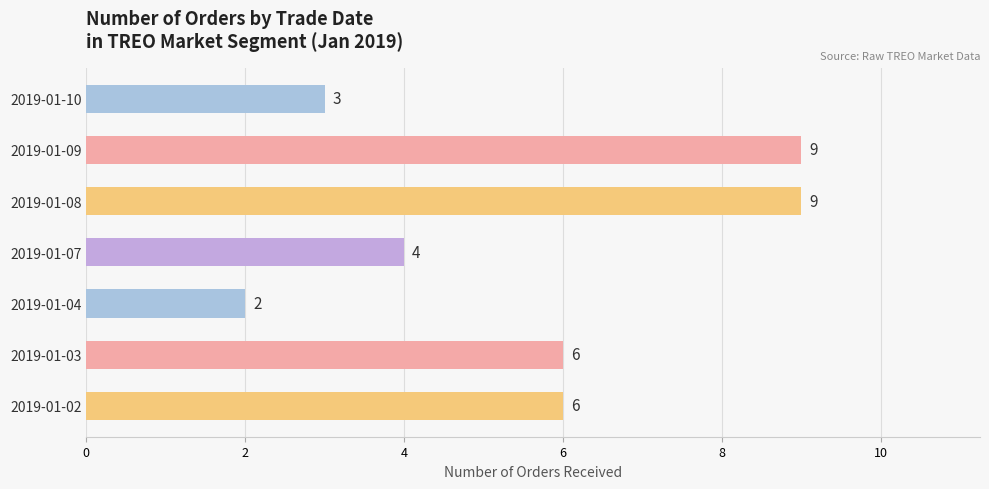

Read the value at 2019-01-07.

4